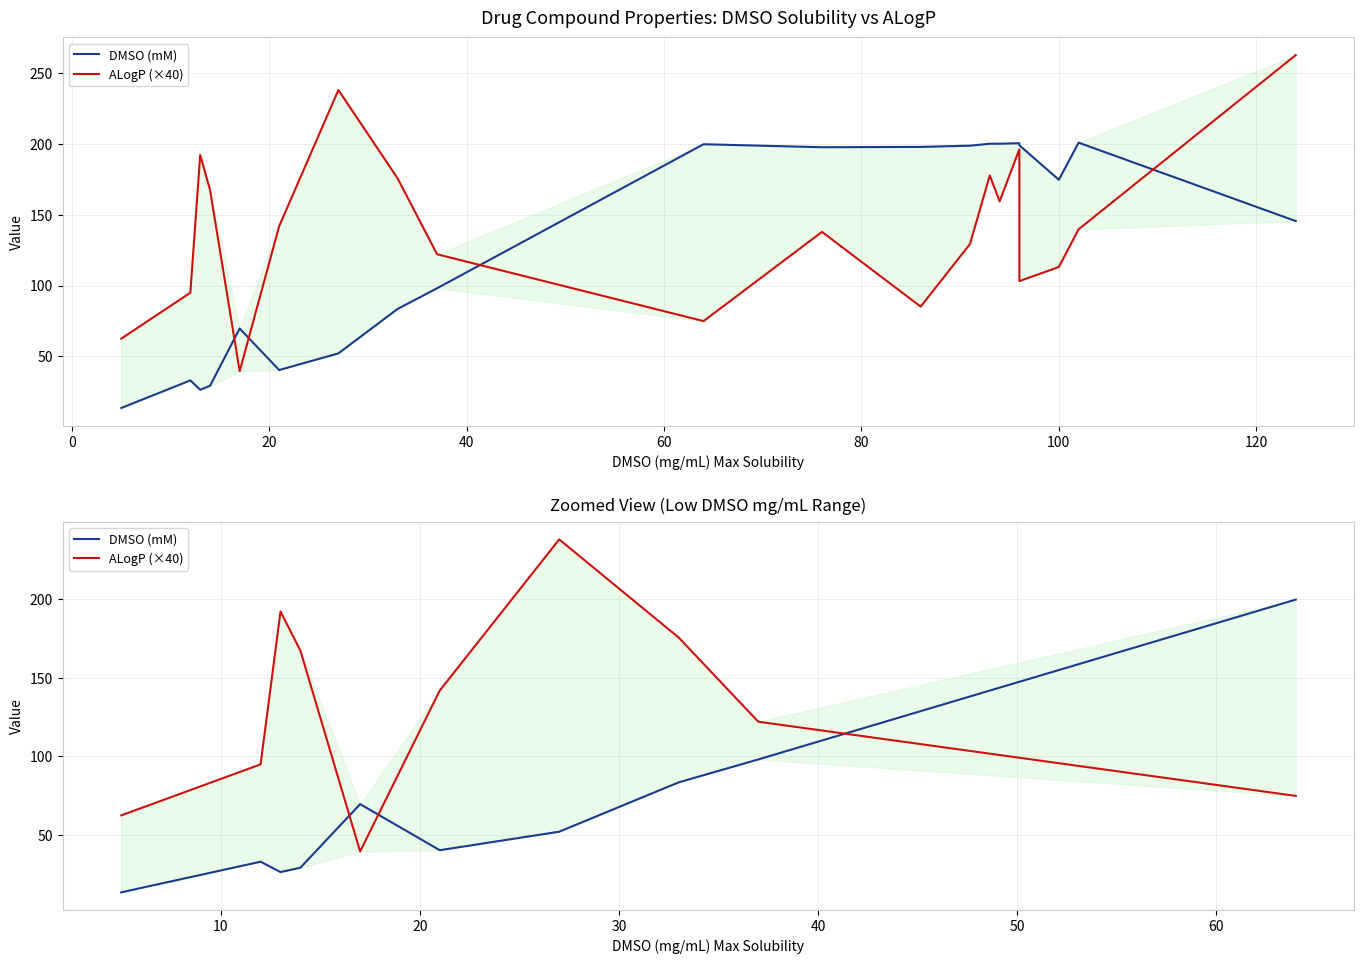

What is the minimum value shown in the chart?

13.4